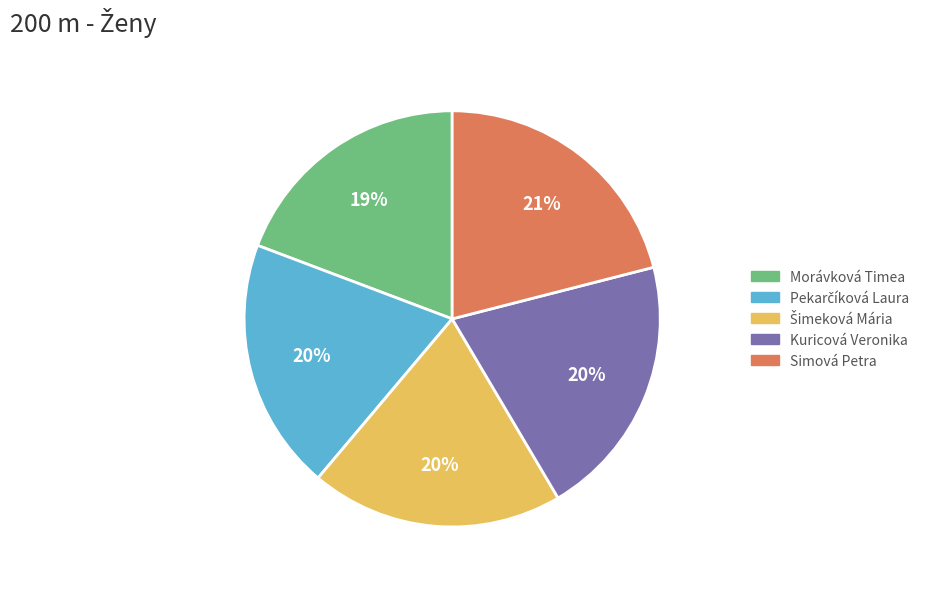

Do Simová Petra and Kuricová Veronika together represent more than half of the pie?

No